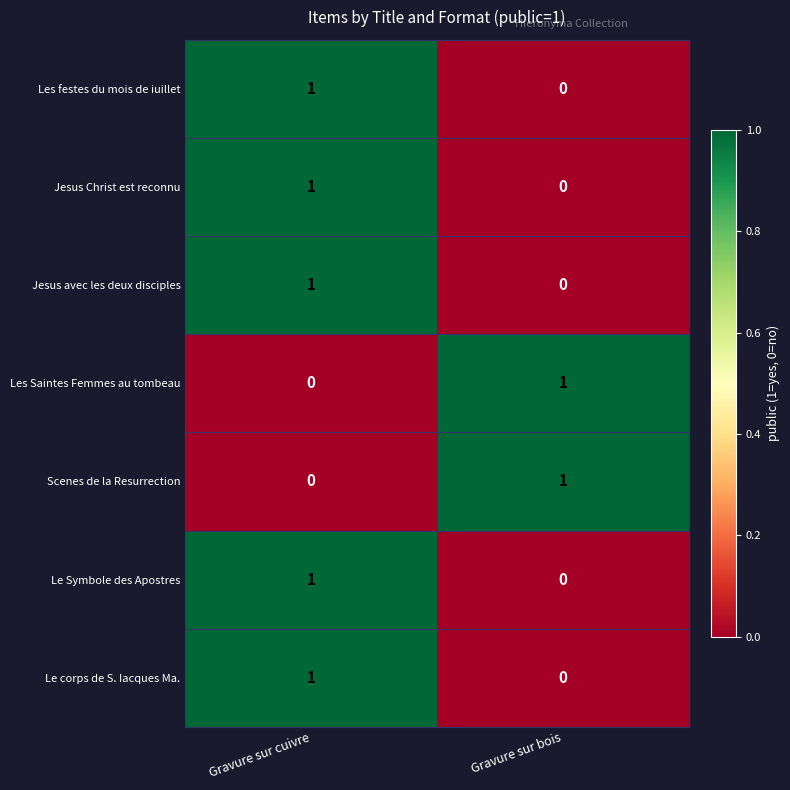

Reading left to right, what are all the values shown in this chart?

Les festes du mois de iuillet: Gravure sur cuivre=1	Gravure sur bois=0
Jesus Christ est reconnu: Gravure sur cuivre=1	Gravure sur bois=0
Jesus avec les deux disciples: Gravure sur cuivre=1	Gravure sur bois=0
Les Saintes Femmes au tombeau: Gravure sur cuivre=0	Gravure sur bois=1
Scenes de la Resurrection: Gravure sur cuivre=0	Gravure sur bois=1
Le Symbole des Apostres: Gravure sur cuivre=1	Gravure sur bois=0
Le corps de S. Iacques Ma.: Gravure sur cuivre=1	Gravure sur bois=0